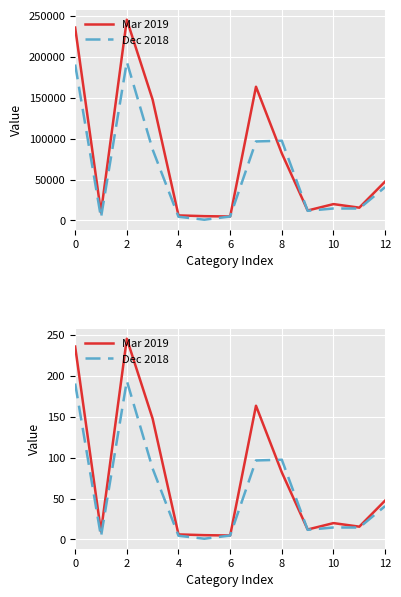

What is the difference between the second highest and second lowest values in the Mar 2019 series?

230.7